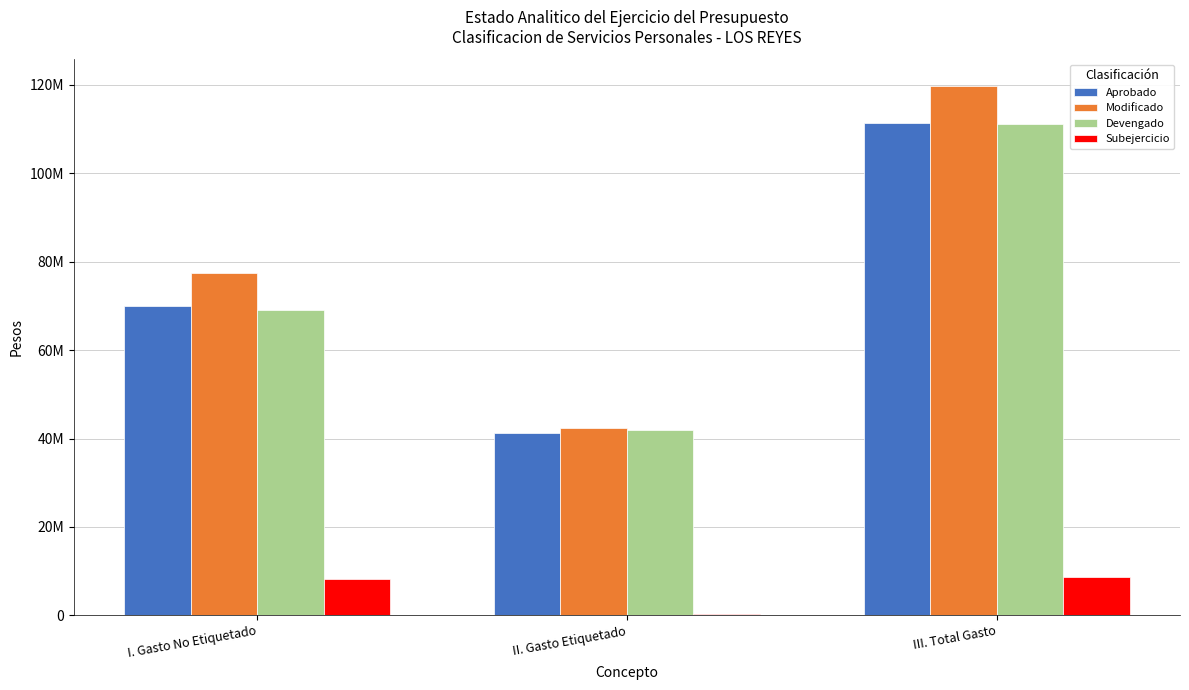

What is the total value across all series at III. Total Gasto?

351020501.8